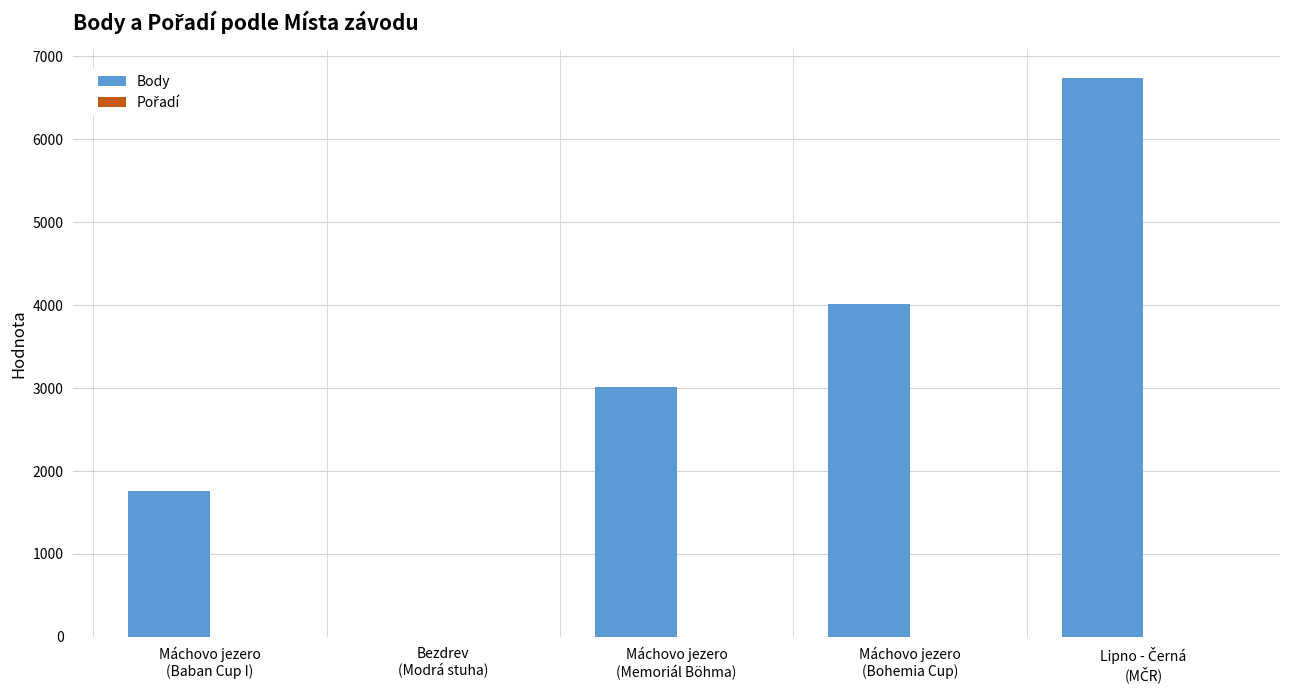

Which series has the largest total across all categories?

Body